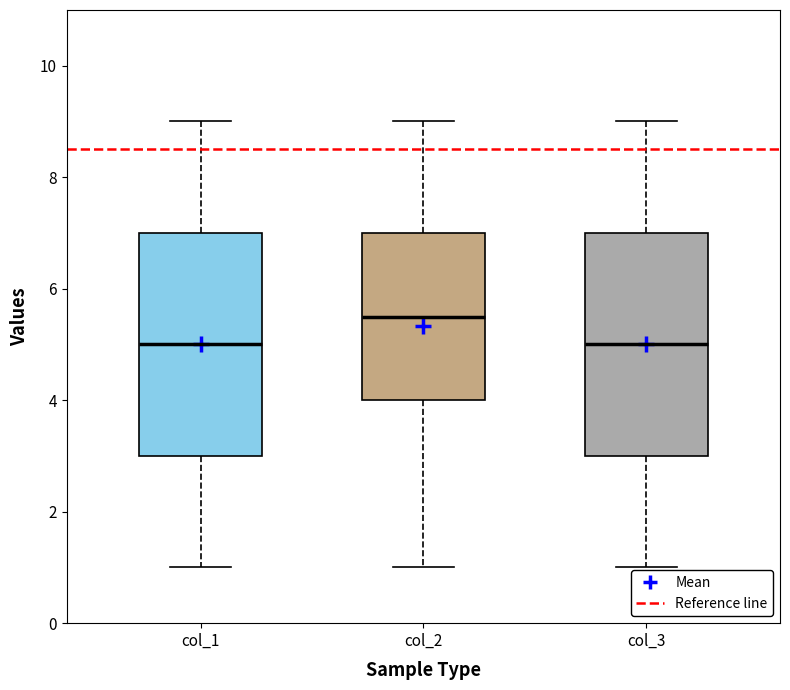

Reading left to right, transcribe this box plot: for each box, give where its median line is, the range the box spans, and where its two whiskers end, as read against the y-axis. The values are not printed on the chart, so give them approximately, as read against the axis.

col_1: median 5.0, box 3.0 to 7.0, whiskers 1.0 to 9.0
col_2: median 5.6, box 4.0 to 7.0, whiskers 1.0 to 9.0
col_3: median 5.0, box 3.0 to 7.0, whiskers 1.0 to 9.0